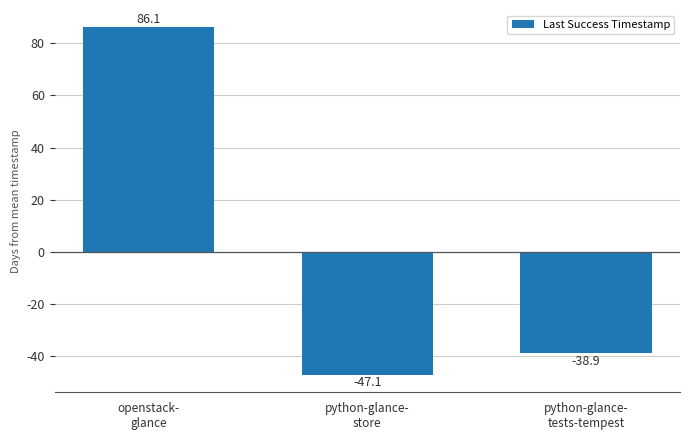

Reading right to left, list all the values displayed in this chart.

-38.9	-47.1	86.1